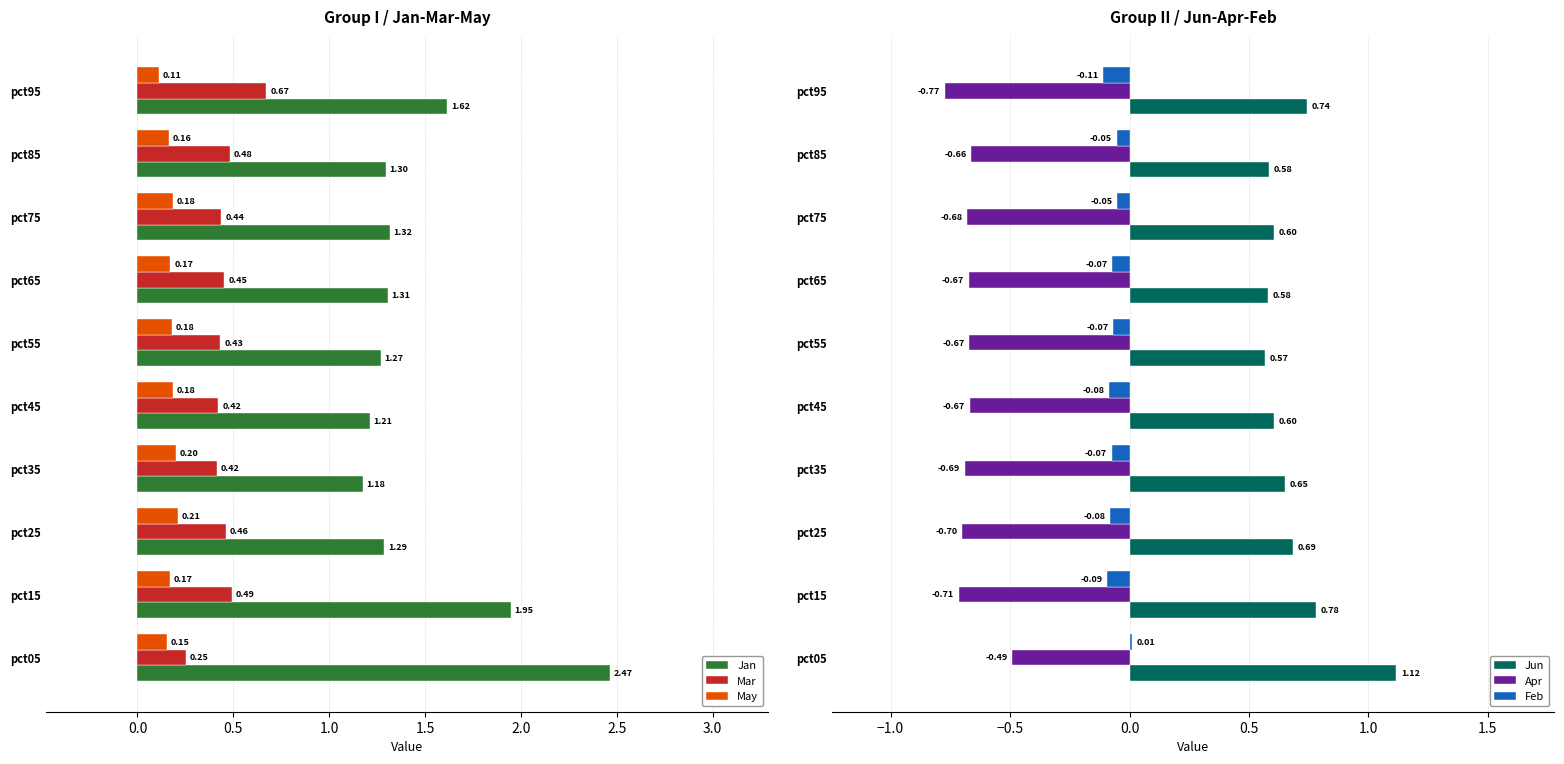

What is the sum of all Mar values?

4.5